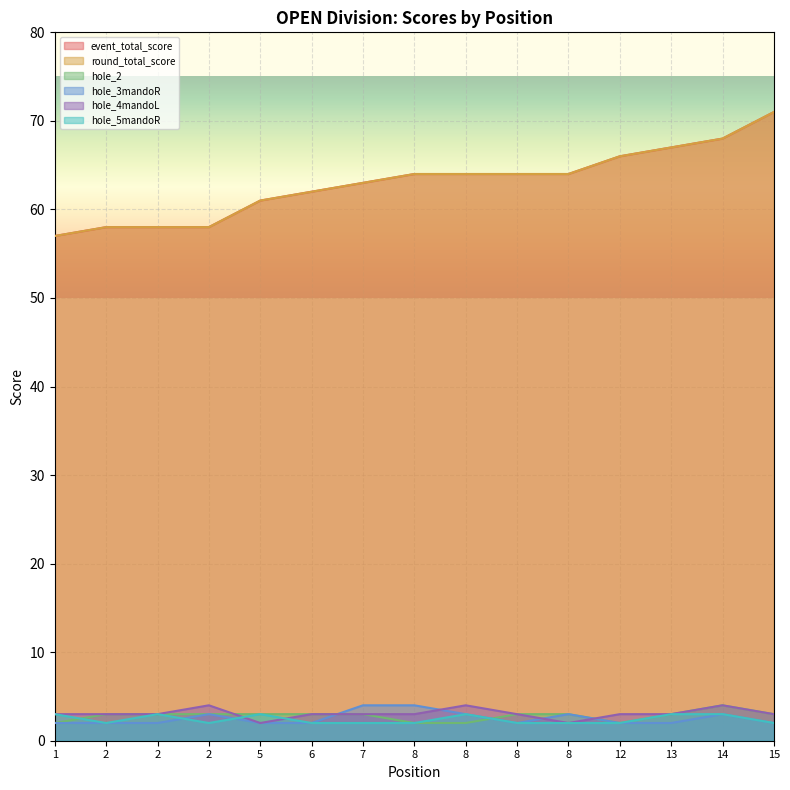

Which category has the lowest value in the hole_2 series?

1